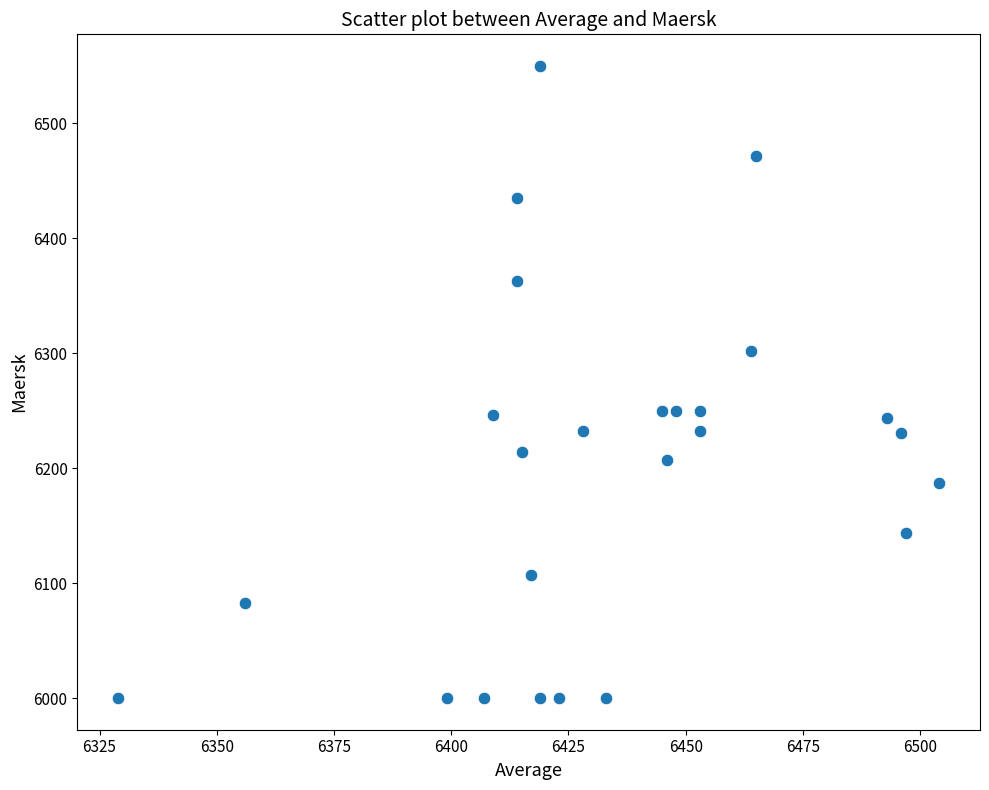

What is the range of X values (max minus min)?

175